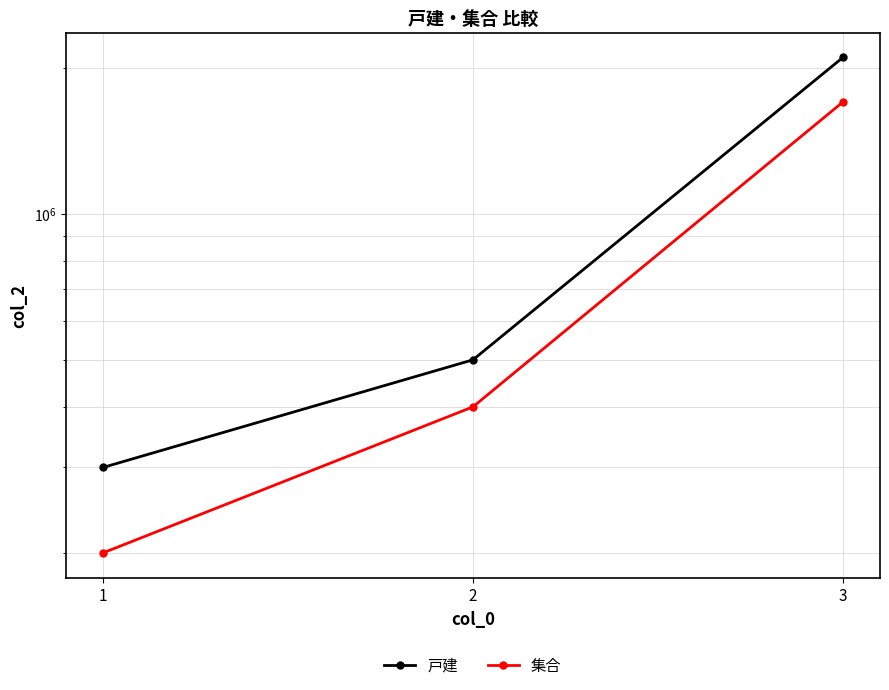

Reading left to right, list all the values displayed in this chart.

戸建: 1=300000	2=500000	3=2100000
集合: 1=200000	2=400000	3=1700000